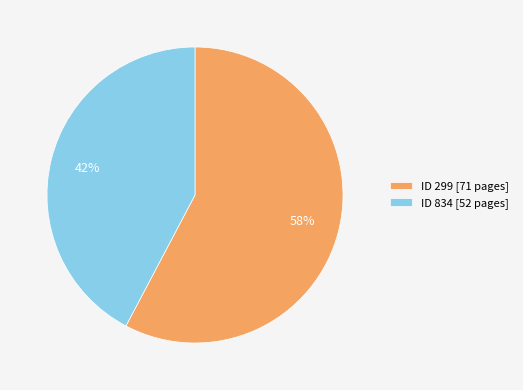

Which category has the smallest portion of the pie?

ID 834 [52 pages]